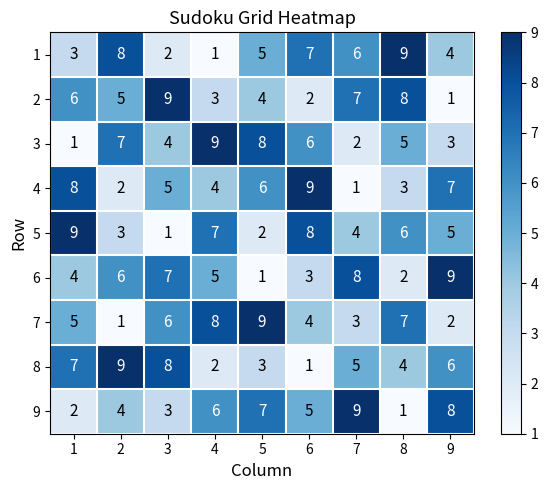

What is the sum of the 5 values at 3 and 1?

10